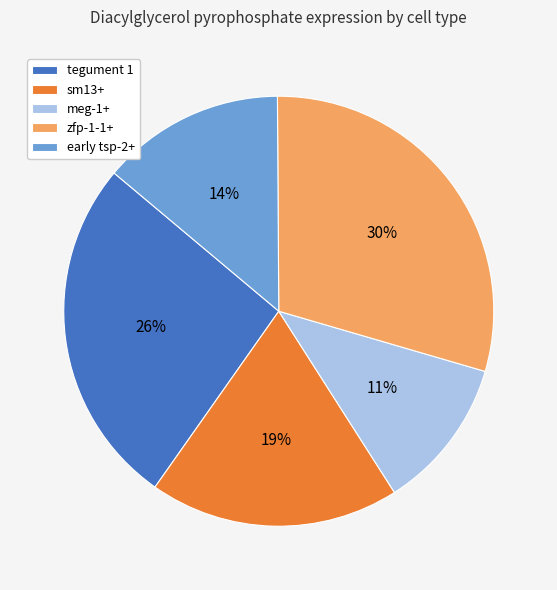

True or false: sm13+ accounts for 34% of the total.

False